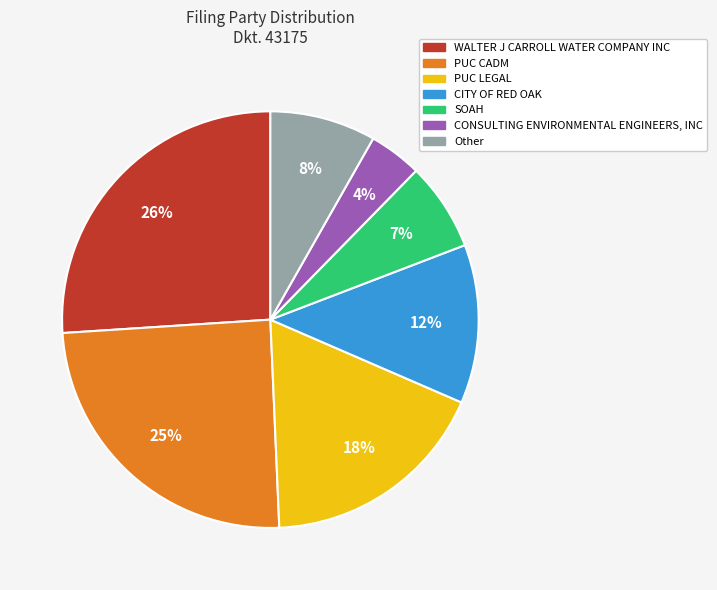

Which slice is the largest?

WALTER J CARROLL WATER COMPANY INC